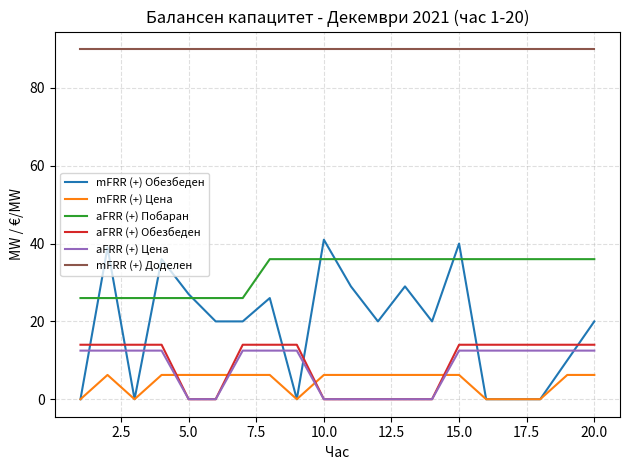

Reading left to right, transcribe all the data shown in this chart.

mFRR (+) Обезбеден: 0.0	39.0	0.0	36.0	27.0	20.0	20.0	26.0	0.0	41.0	29.0	20.0	29.0	20.0	40.0	0.0	0.0	0.0	10.0	20.0
mFRR (+) Цена: 0.0	6.2	0.0	6.2	6.2	6.2	6.2	6.2	0.0	6.2	6.2	6.2	6.2	6.2	6.2	0.0	0.0	0.0	6.2	6.2
aFRR (+) Побаран: 26.0	26.0	26.0	26.0	26.0	26.0	26.0	36.0	36.0	36.0	36.0	36.0	36.0	36.0	36.0	36.0	36.0	36.0	36.0	36.0
aFRR (+) Обезбеден: 14.0	14.0	14.0	14.0	0.0	0.0	14.0	14.0	14.0	0.0	0.0	0.0	0.0	0.0	14.0	14.0	14.0	14.0	14.0	14.0
aFRR (+) Цена: 12.5	12.5	12.5	12.5	0.0	0.0	12.5	12.5	12.5	0.0	0.0	0.0	0.0	0.0	12.5	12.5	12.5	12.5	12.5	12.5
mFRR (+) Доделен: 90.0	90.0	90.0	90.0	90.0	90.0	90.0	90.0	90.0	90.0	90.0	90.0	90.0	90.0	90.0	90.0	90.0	90.0	90.0	90.0